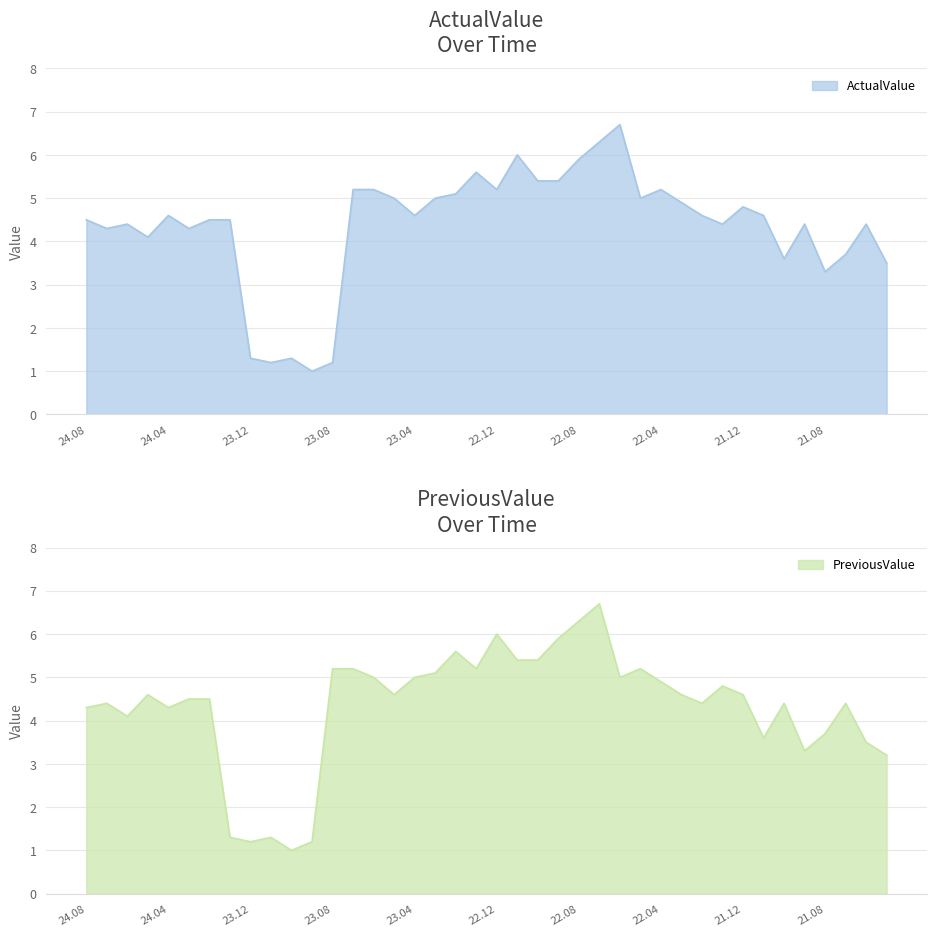

Which series has the widest spread of values?

ActualValue